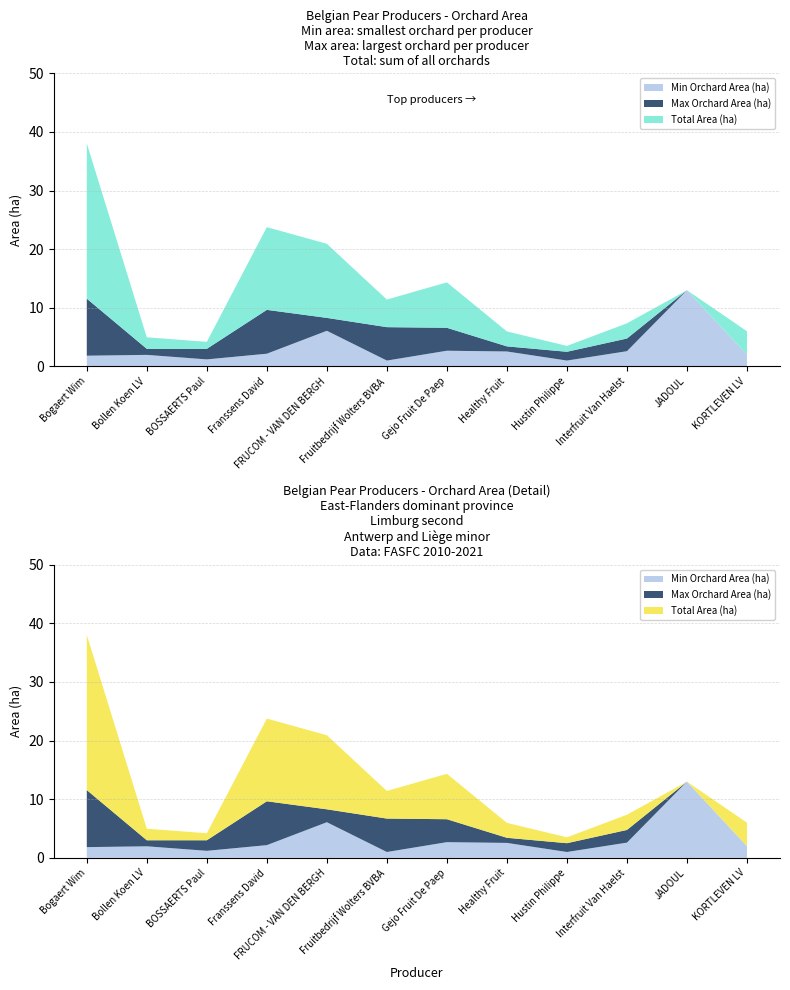

Reading left to right, transcribe all the data shown in this chart.

Total Area (ha): 38.0	5.0	4.2	23.8	20.9	11.4	14.3	6.0	3.5	7.4	13.0	6.0
Max Orchard Area (ha): 11.6	3.0	3.0	9.7	8.3	6.7	6.6	3.4	2.5	4.8	13.0	2.0
Min Orchard Area (ha): 1.8	2.0	1.2	2.2	6.1	1.0	2.7	2.5	1.0	2.6	13.0	2.0